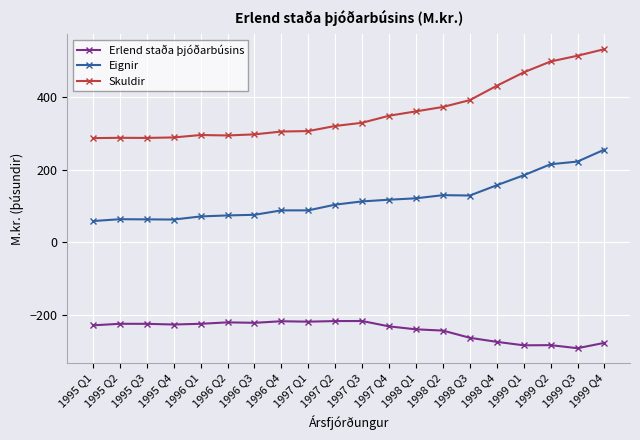

At how many categories does at least one series exceed 115?

20